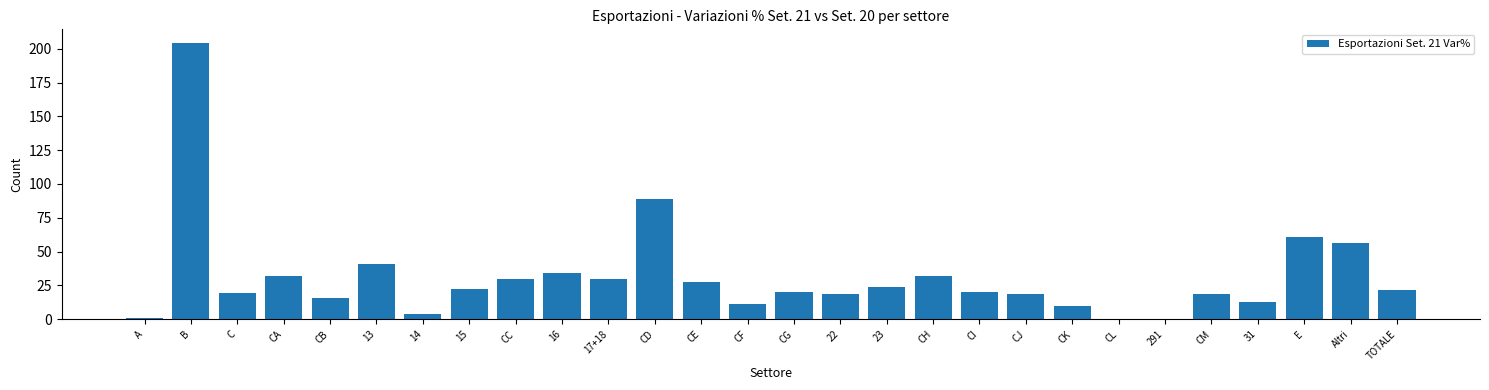

What is the greatest value displayed?

204.1